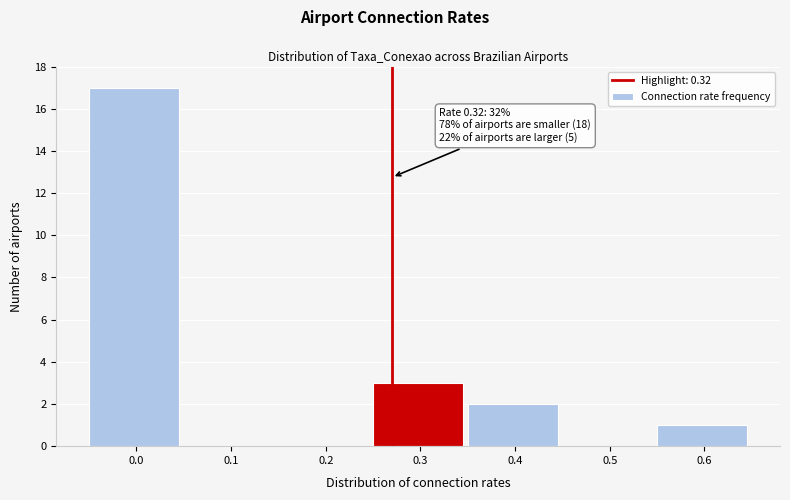

Reading left to right, transcribe all the data shown in this chart.

0.0=17	0.1=0	0.2=0	0.3=3	0.4=2	0.5=0	0.6=1